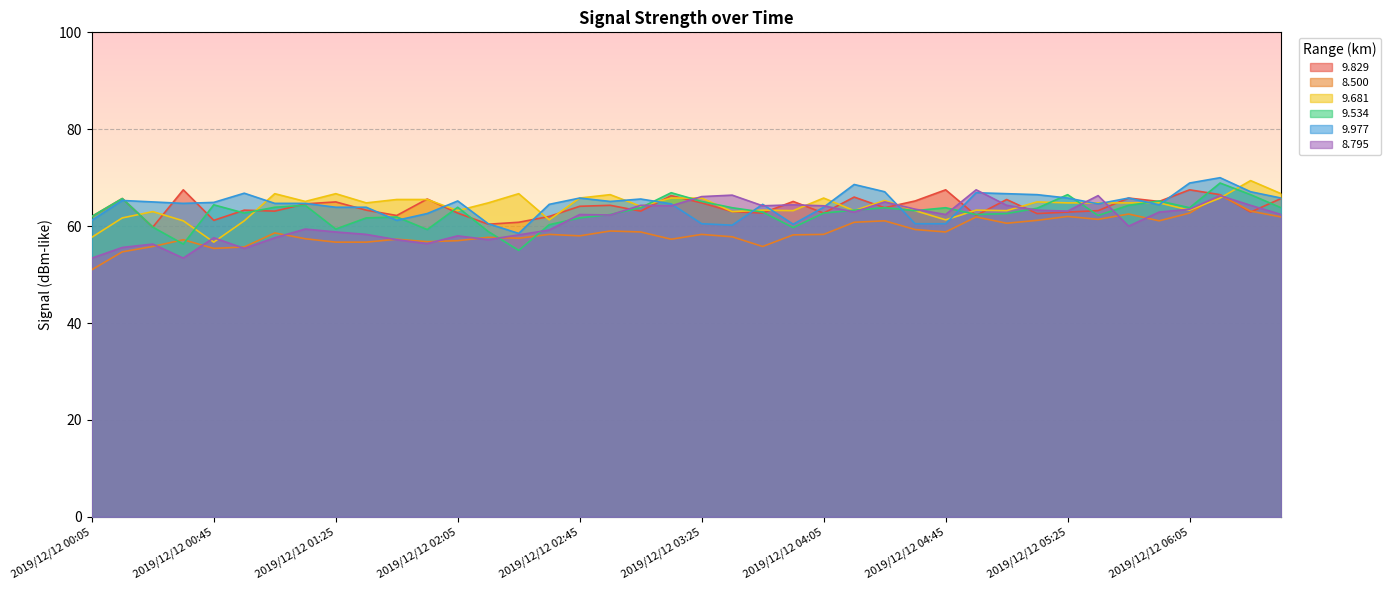

Which series ends up on top after the final intersection of 9.829 and 8.500?

9.829